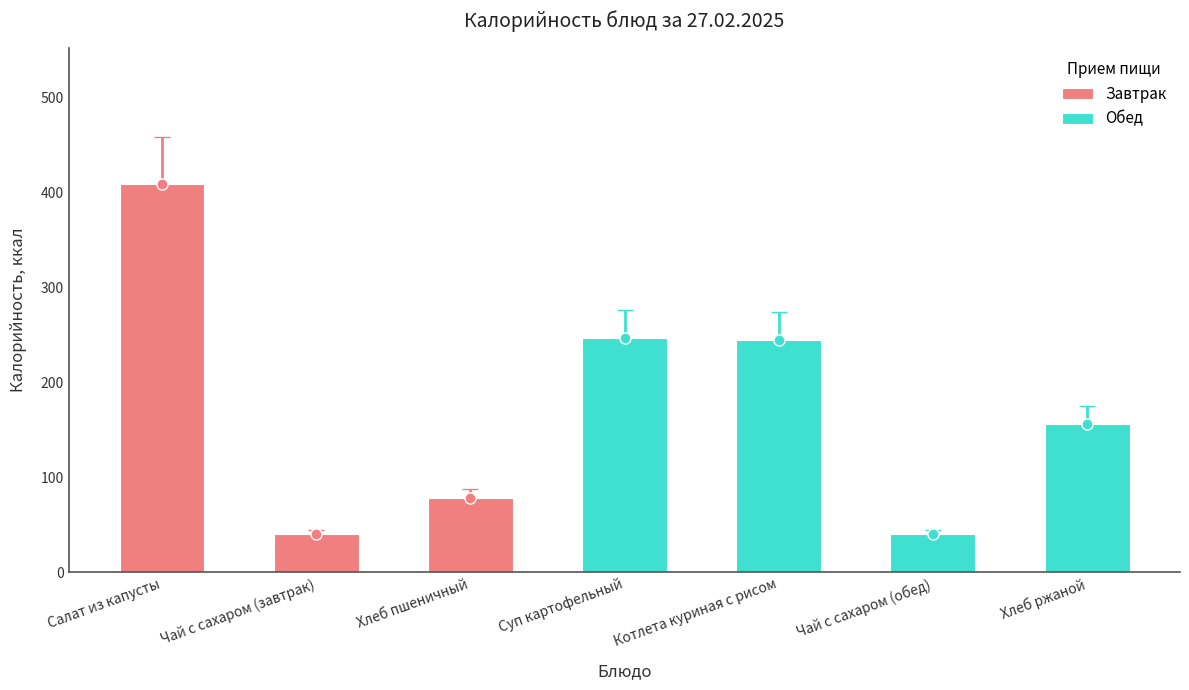

The chart shows a value of 77.9 at Хлеб пшеничный. True or false?

True